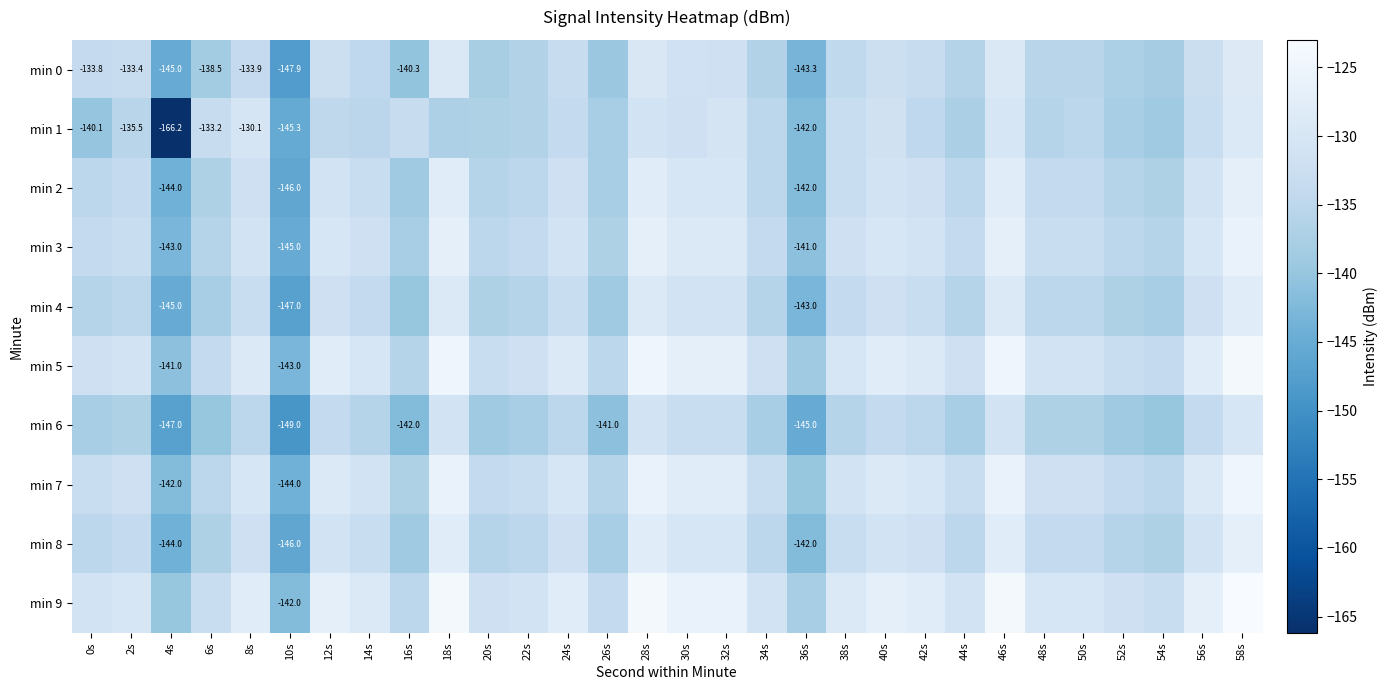

True or false: min 9 has a value of -171.8 at 42s.

False